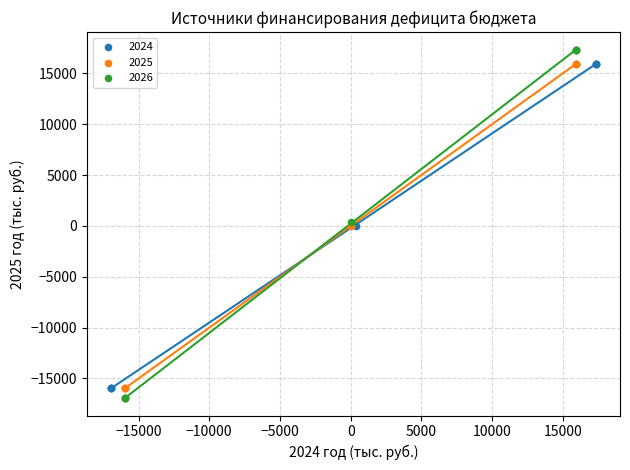

Which series contains the highest Y value?

2026